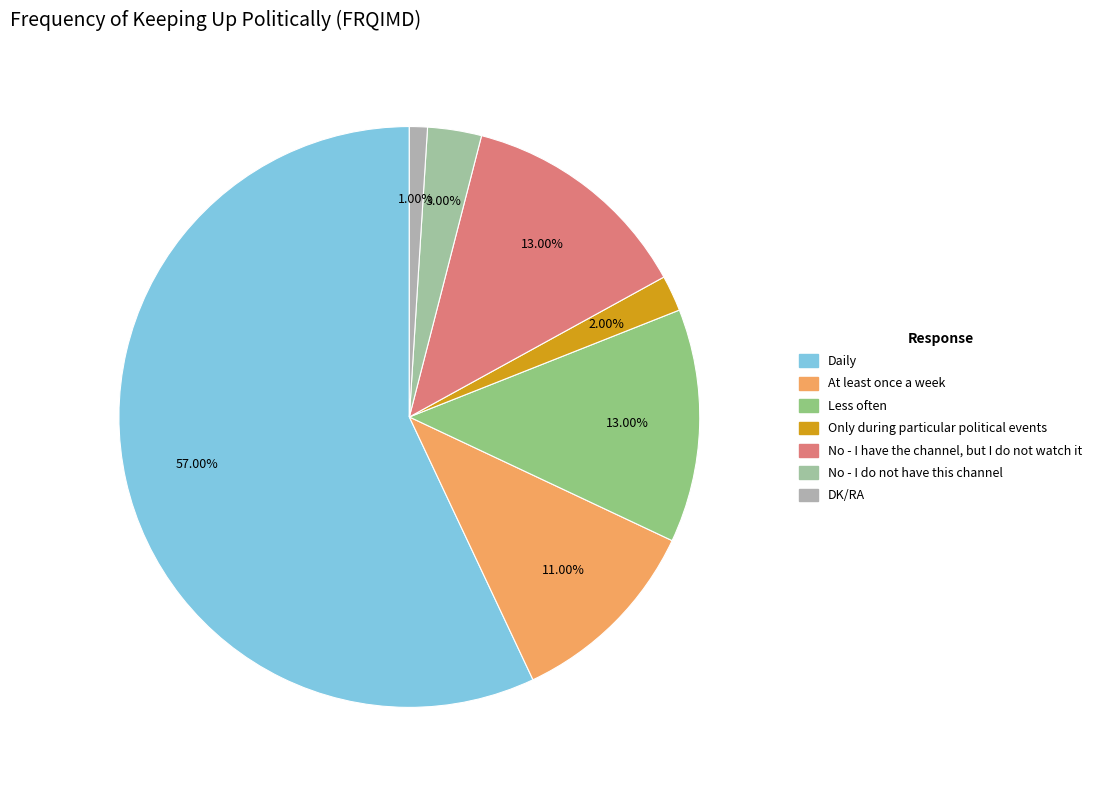

Which category accounts for the majority?

Daily